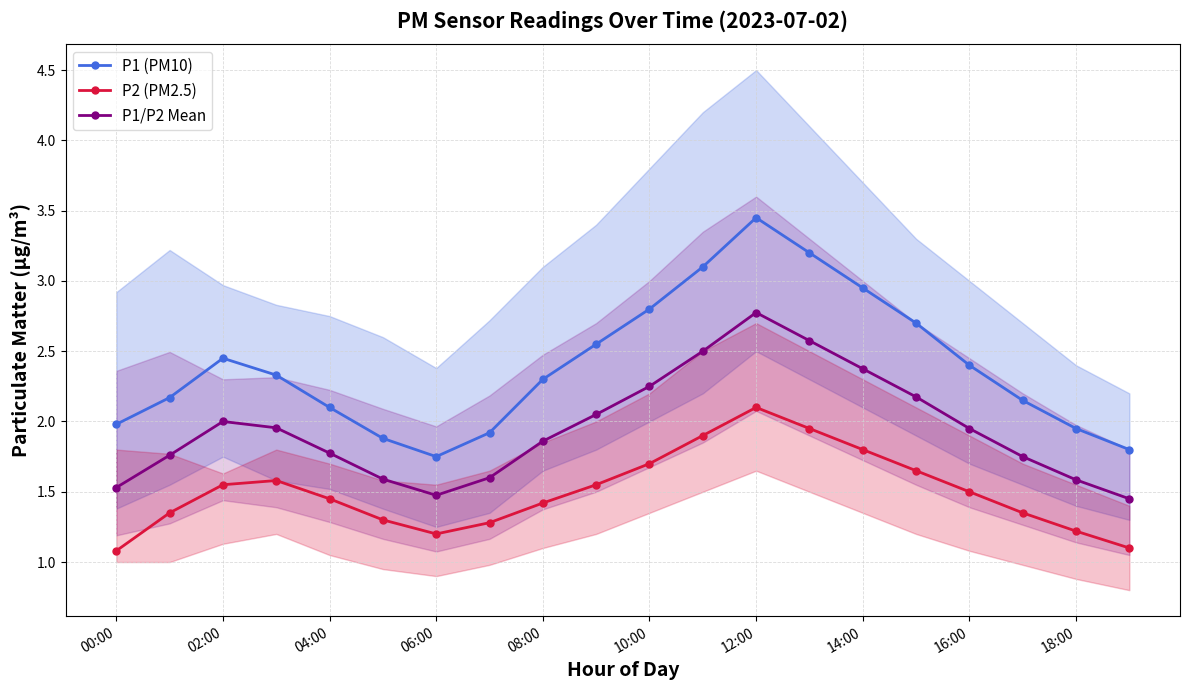

What is the minimum value for P2 (PM2.5)?

1.1